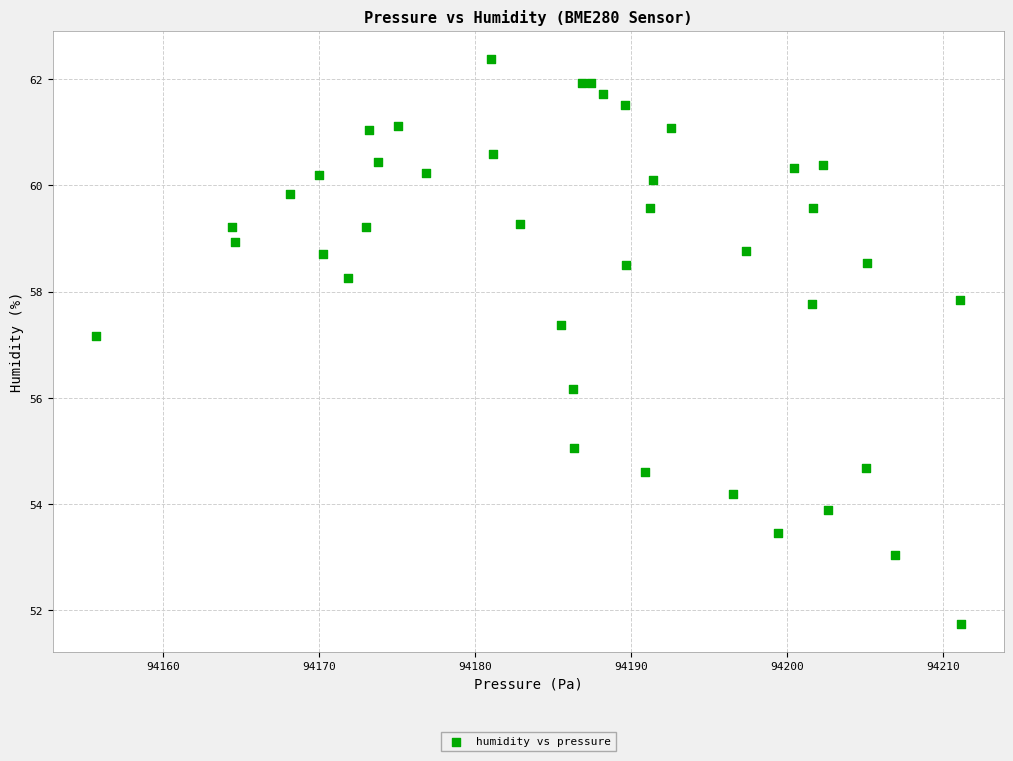

What Y value in the scatter plot is closest to 57?

57.2